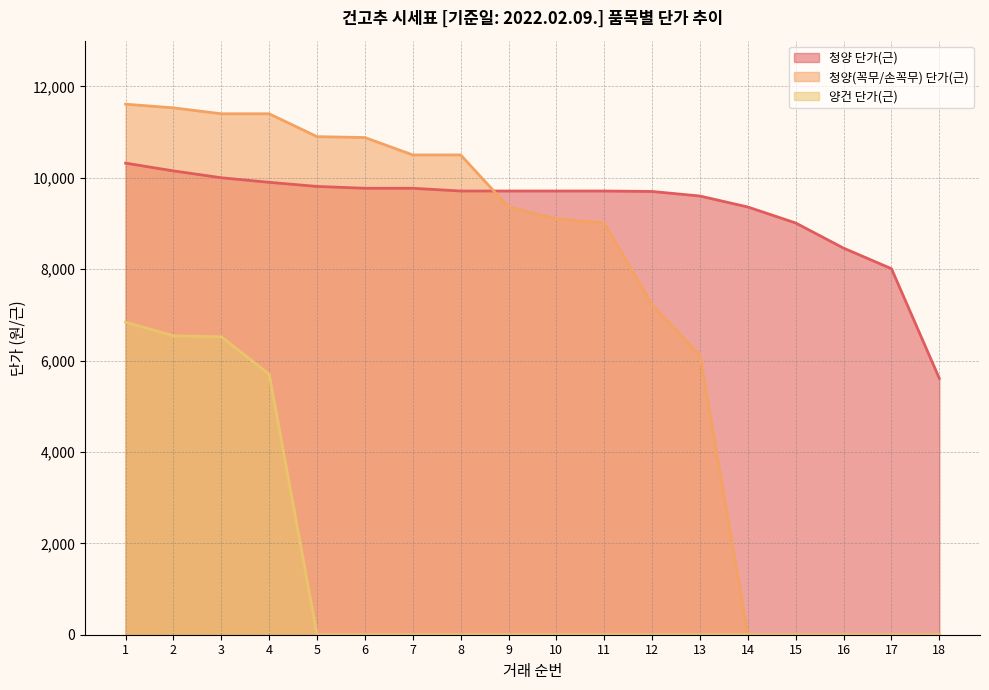

How many distinct data groups are displayed?

3